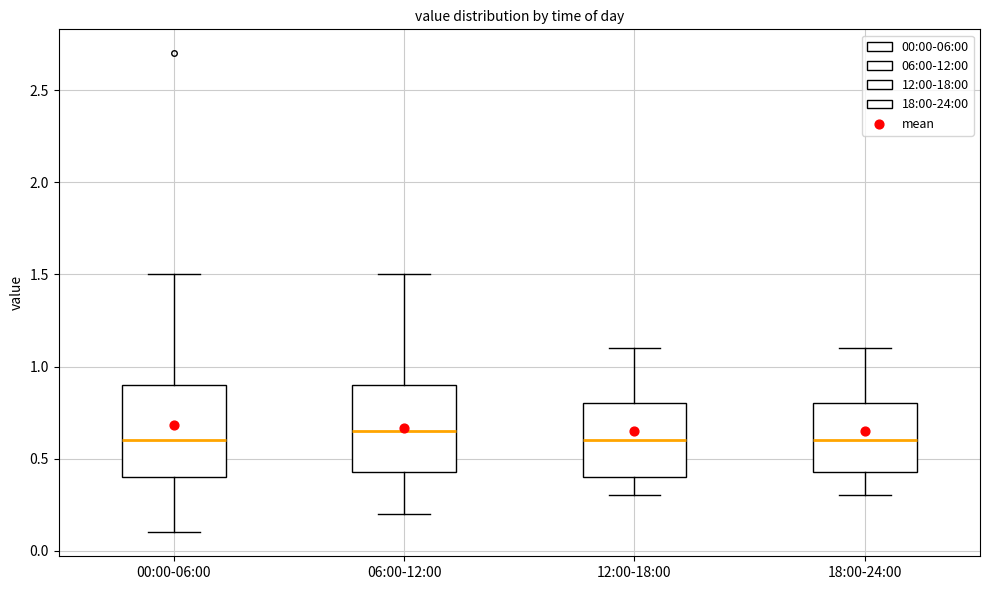

Reading left to right, read every box against the y-axis: the position of its median line, the range the box covers, and the ends of its whiskers. The values are not printed on the chart, so give them approximately, as read against the axis.

00:00-06:00: median 0.60, box 0.40 to 0.90, whiskers 0.10 to 1.50
06:00-12:00: median 0.65, box 0.45 to 0.90, whiskers 0.20 to 1.50
12:00-18:00: median 0.60, box 0.40 to 0.80, whiskers 0.30 to 1.10
18:00-24:00: median 0.60, box 0.45 to 0.80, whiskers 0.30 to 1.10